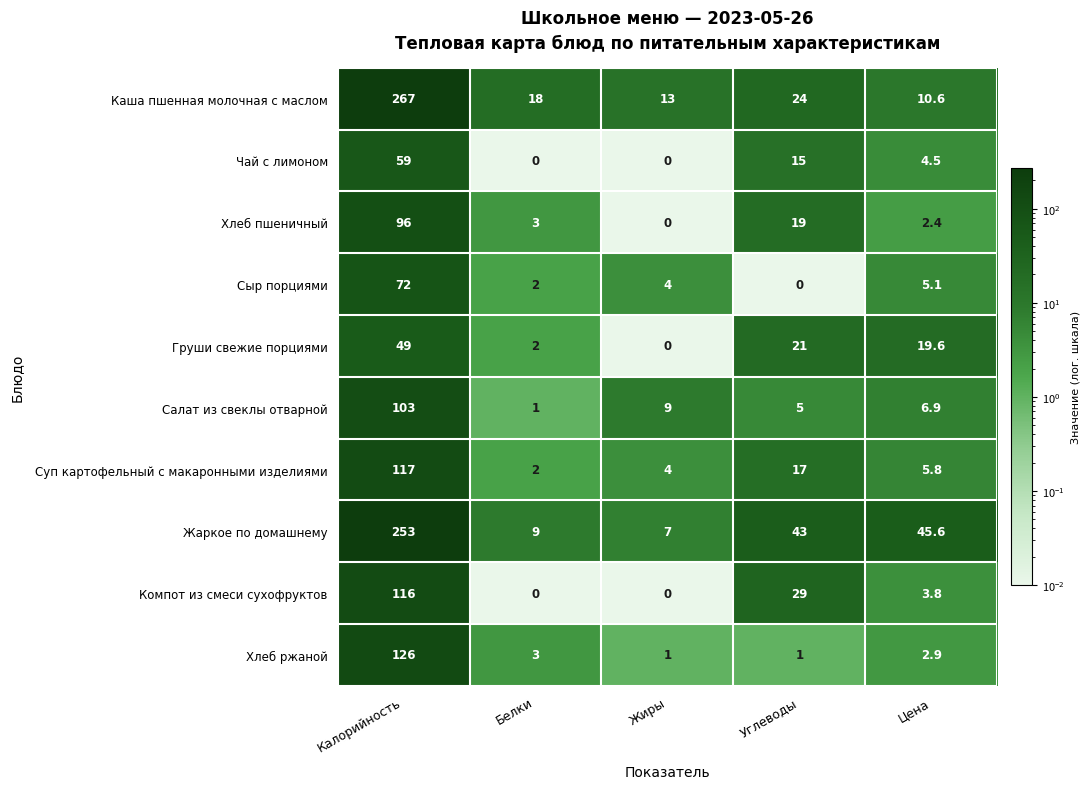

What is the total value across all series at Углеводы?

174.0